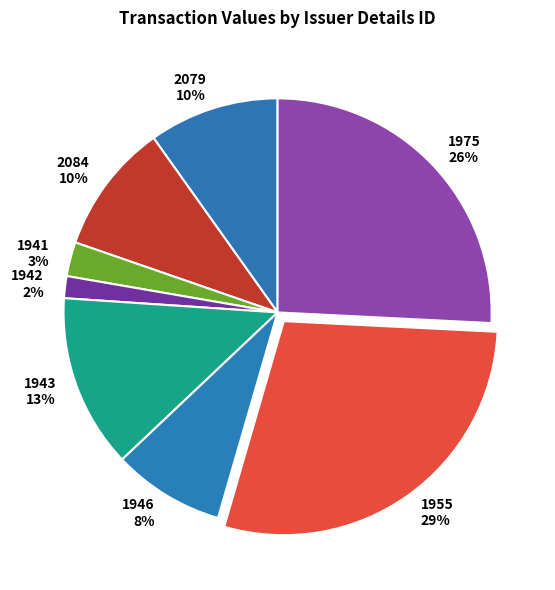

What is the largest slice in the pie chart?

1955